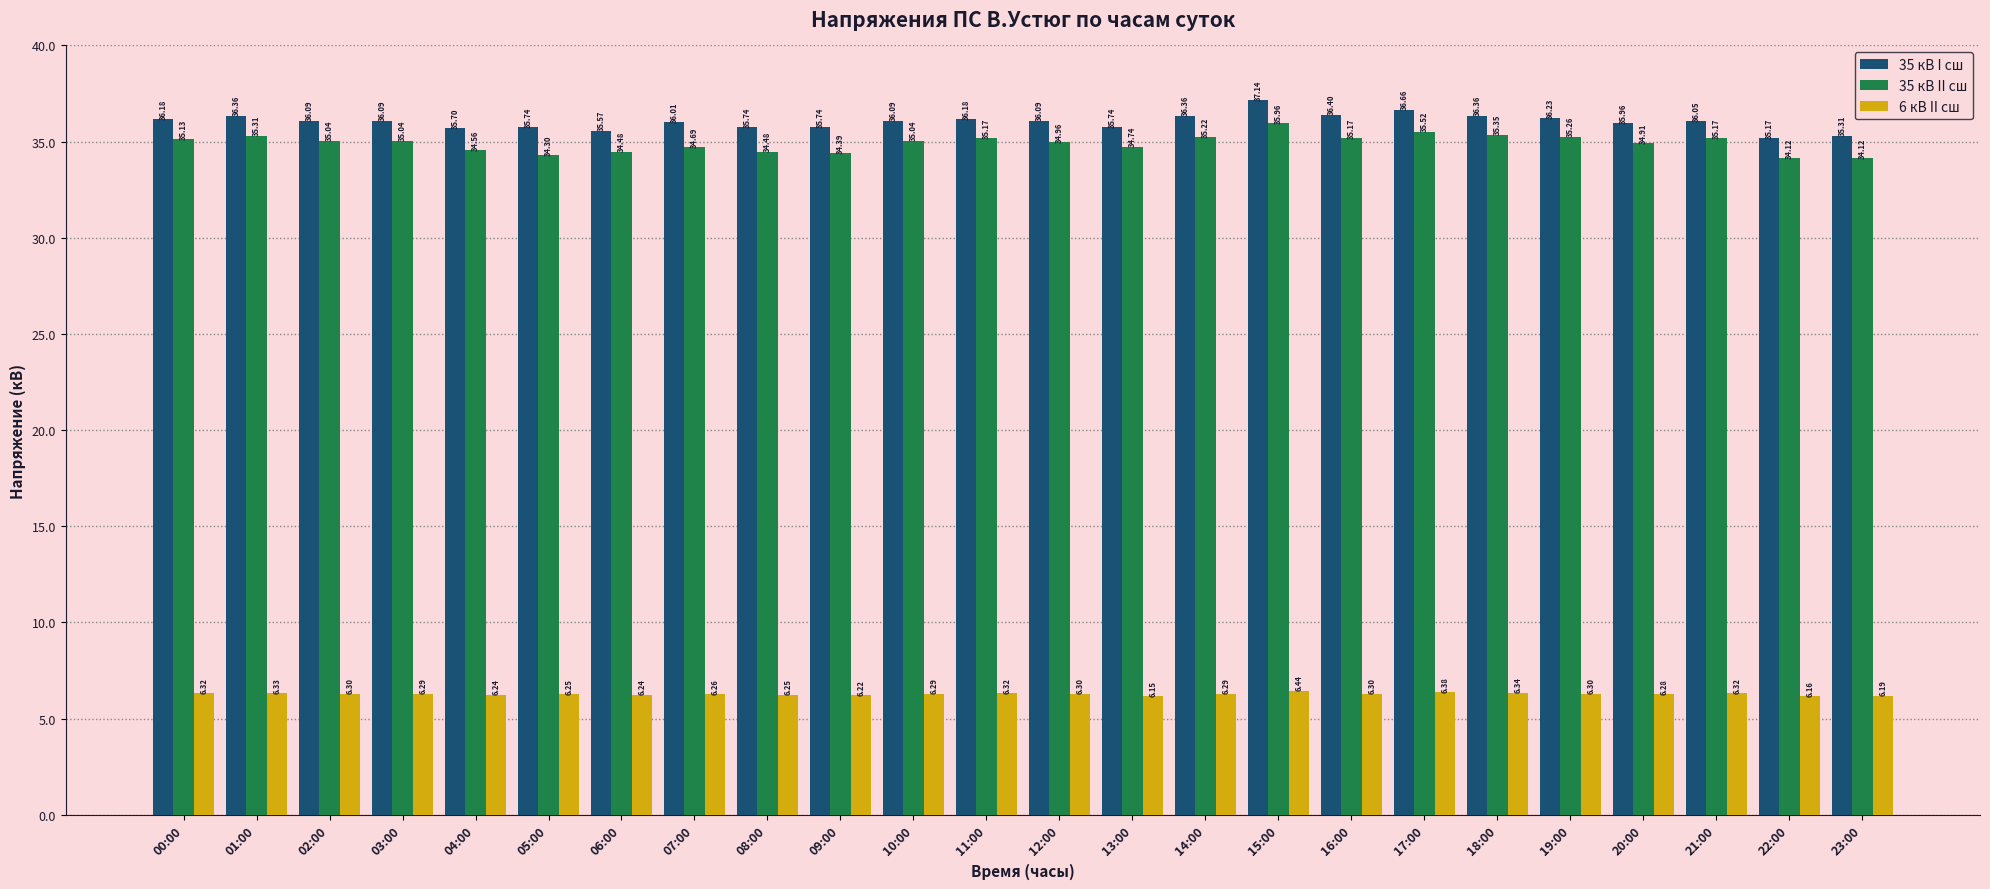

True or false: 35 кВ II сш has a value of 34.4 at 09:00.

True